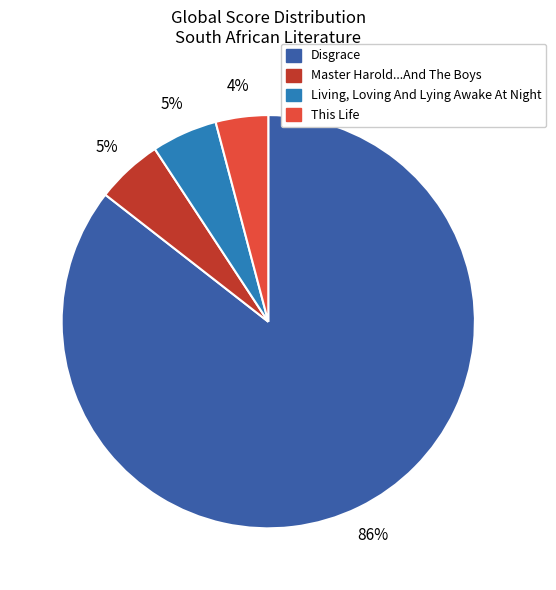

Which has a higher value, This Life or Disgrace?

Disgrace